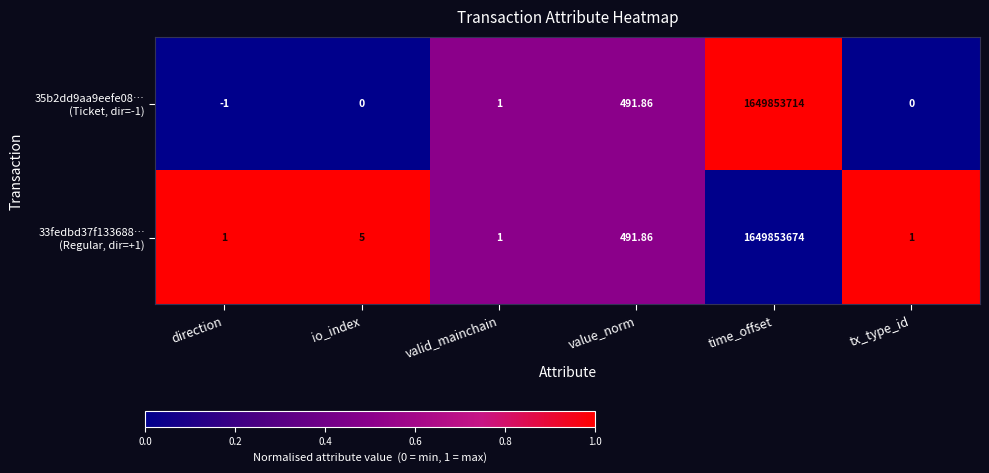

Which category has the highest value across all series?

time_offset